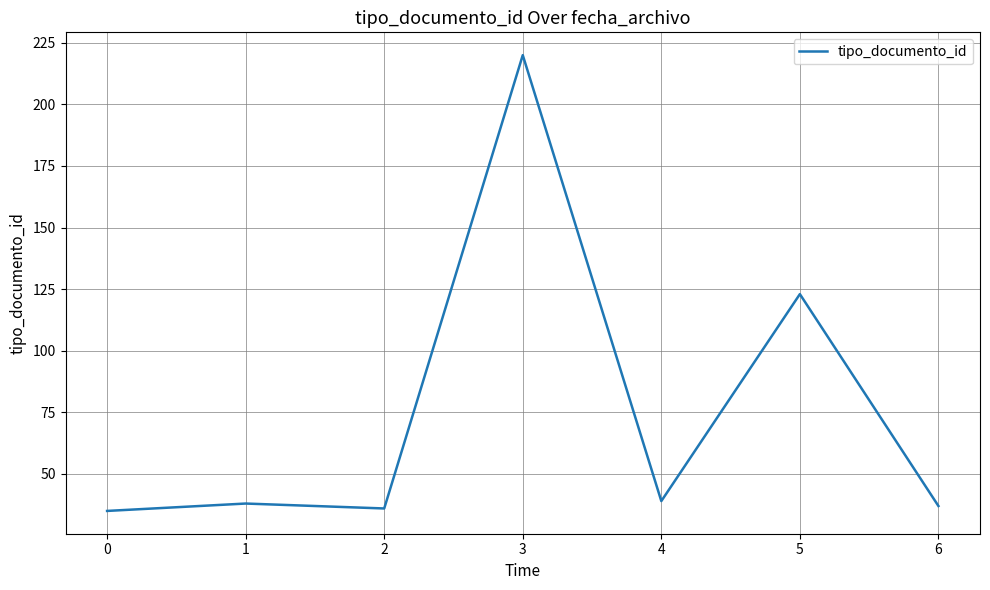

What is the minimum value shown in the chart?

35